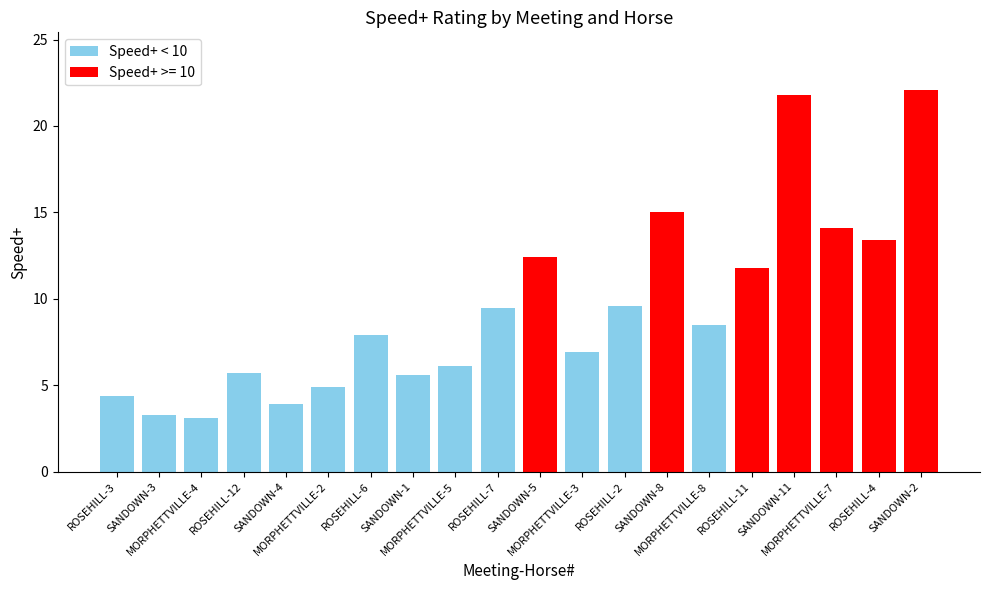

Between SANDOWN-3 and SANDOWN-4, which is larger?

SANDOWN-4